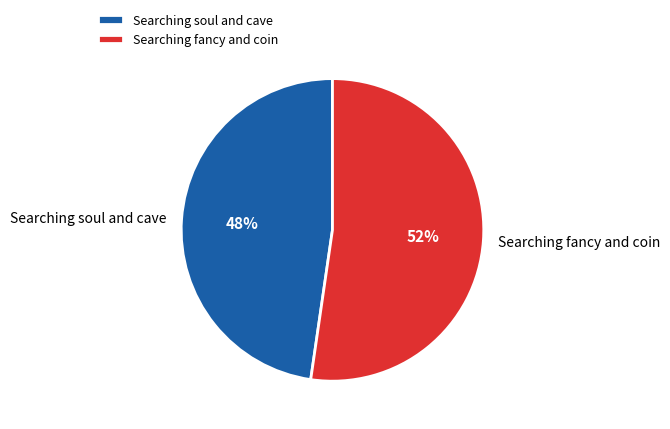

How many slices are in this pie chart?

2